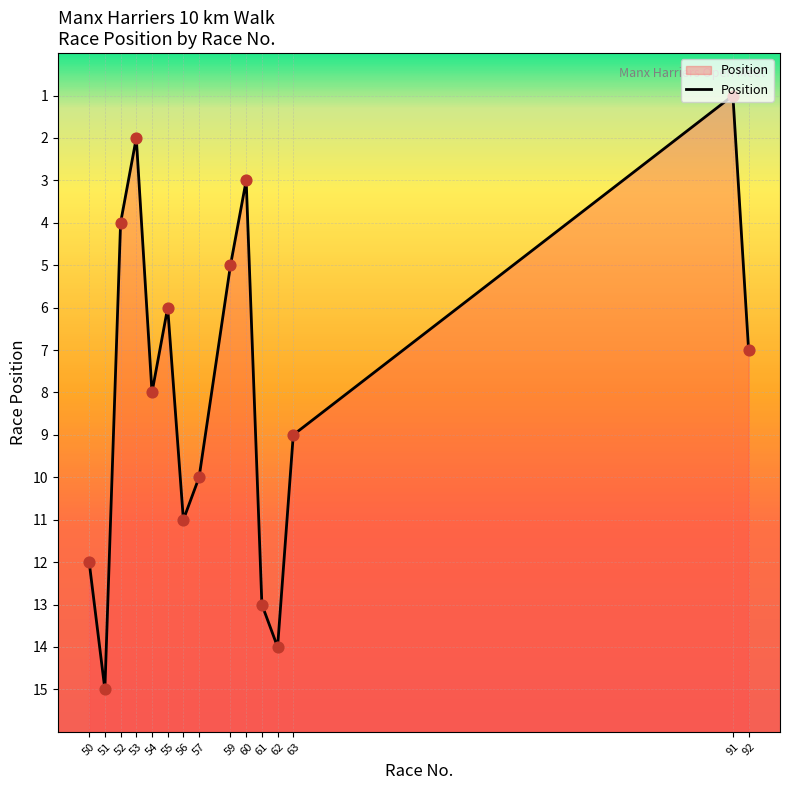

What is the change in value from 60 to 50?

+9